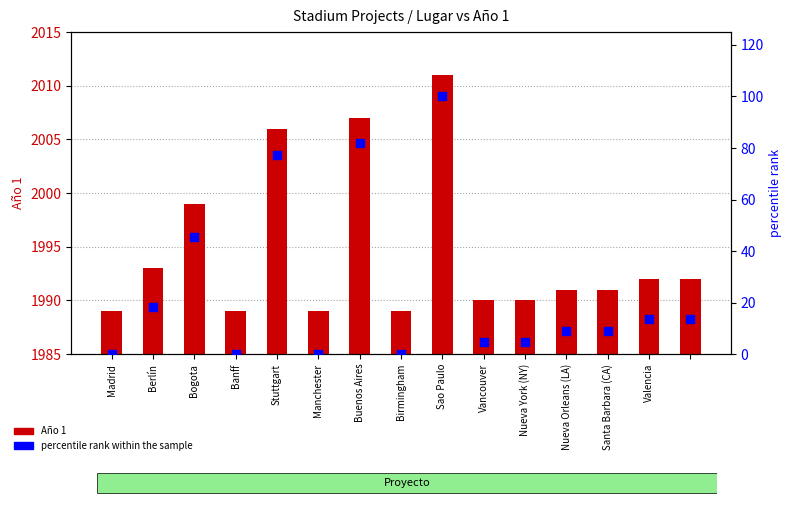

Is the value of Año 1 at 14 greater than the value of percentile rank within the sample at Banff?

Yes